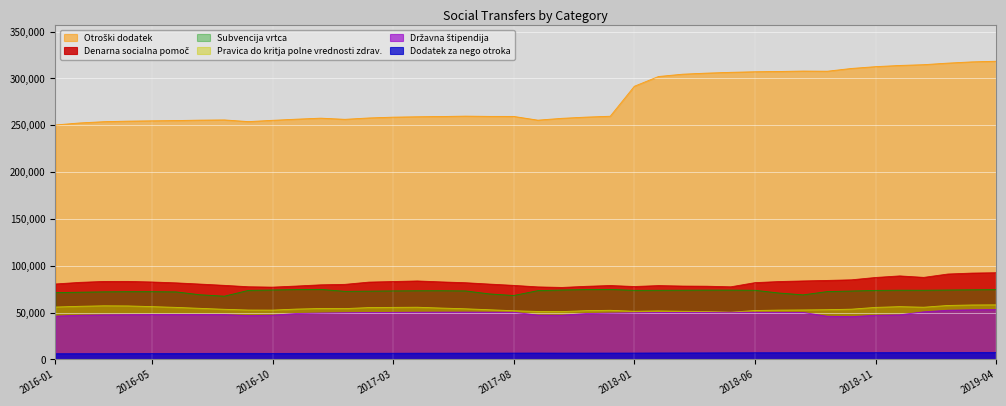

What is the difference between the Državna štipendija values at 2016-07 and 2019-01?

2917